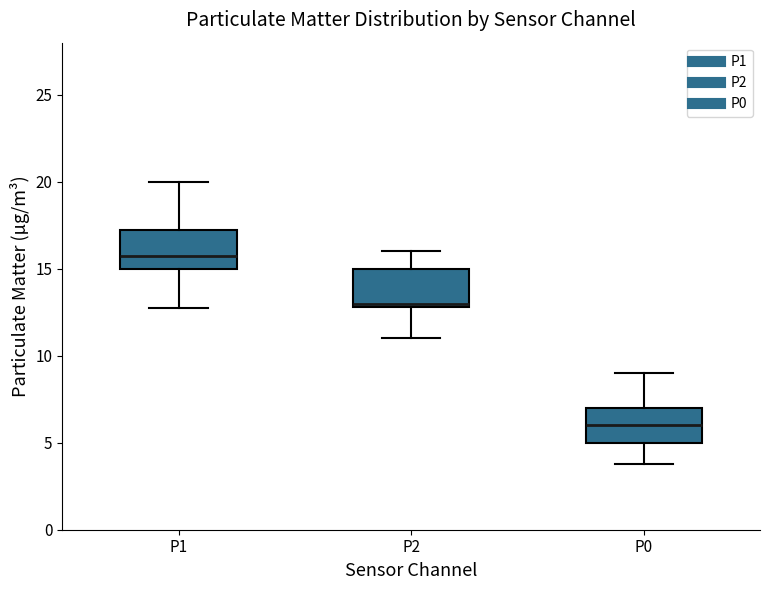

Where is the upper edge of the box for P0 on the y-axis? The values are not printed on the chart, so give them approximately, as read against the axis.

7.0